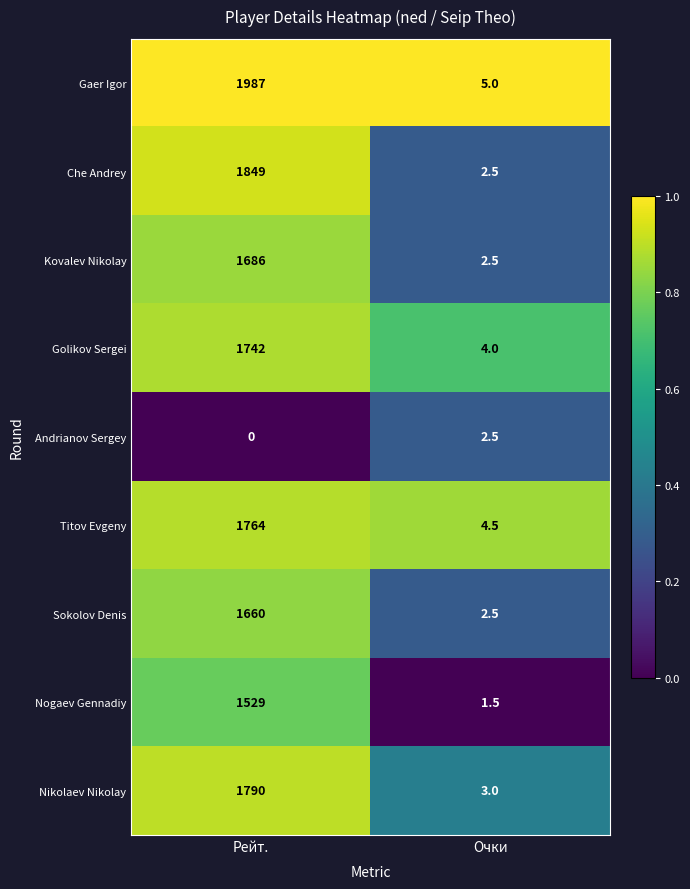

Count the number of categories in the chart.

2